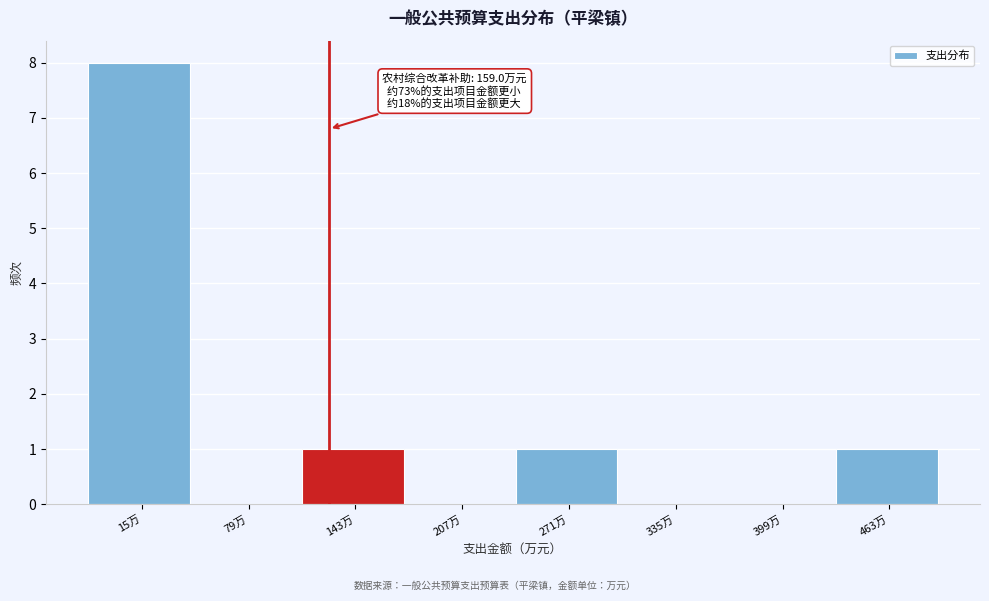

Reading left to right, transcribe all the data shown in this chart.

15万=8	79万=0	143万=1	207万=0	271万=1	335万=0	399万=0	463万=1